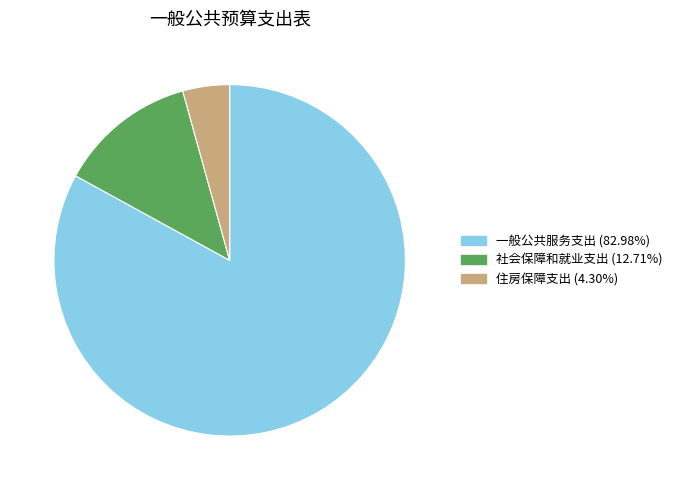

Does any single category account for the majority?

Yes